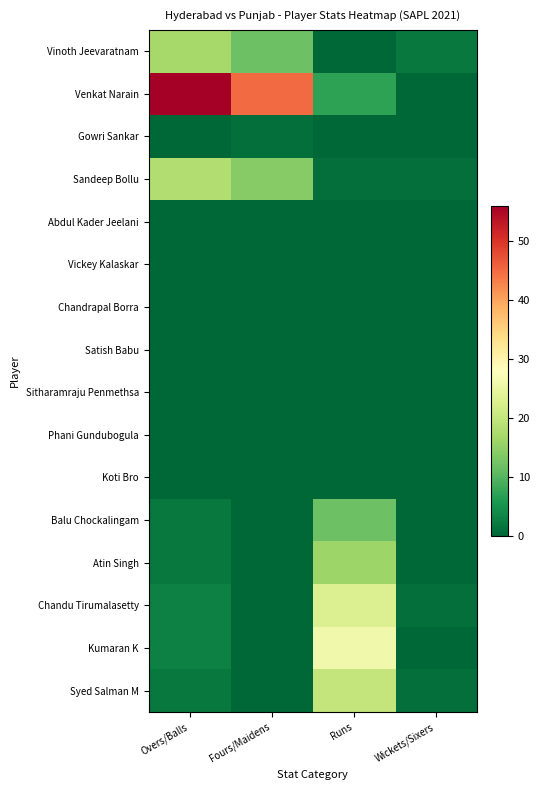

At which category does the chart reach its minimum across all series?

Runs